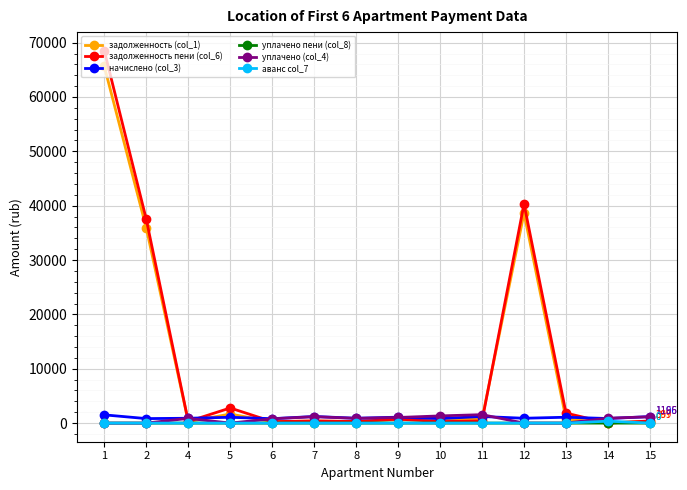

Count the number of data series in this chart.

6